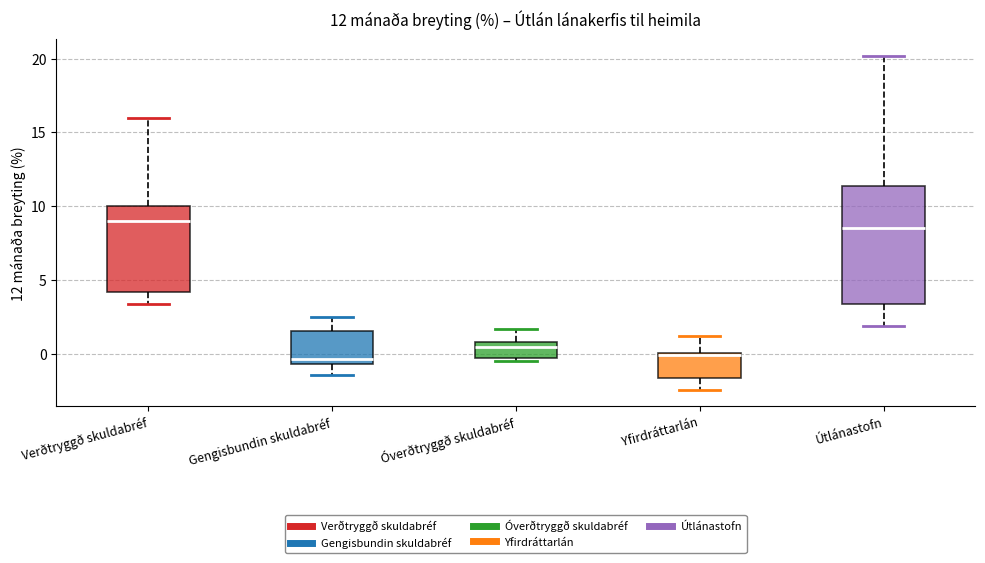

Which box is the tallest, from its lower edge to its upper edge?

Útlánastofn